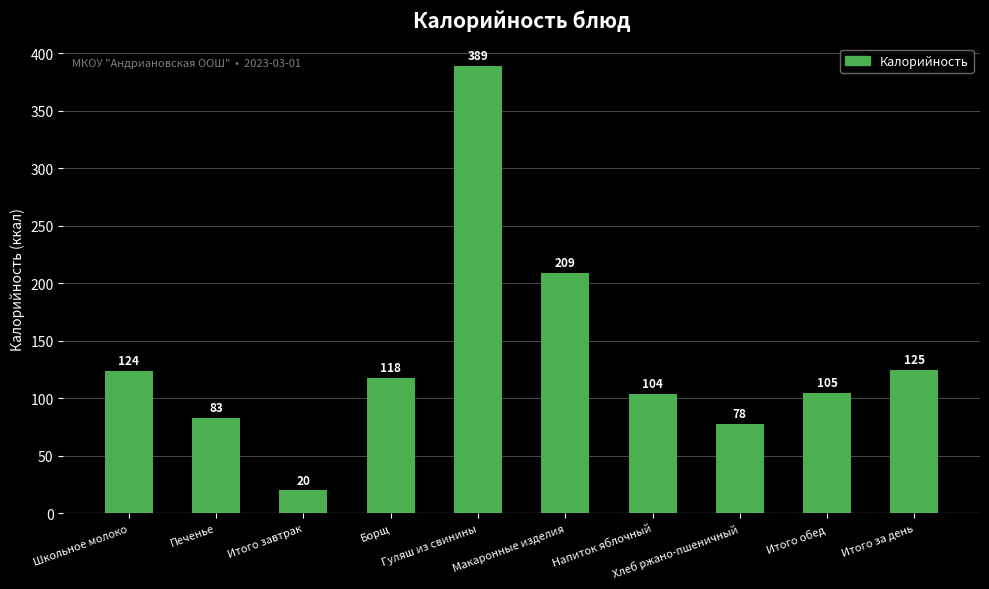

Are the bars grouped side by side (vs. stacked)?

No